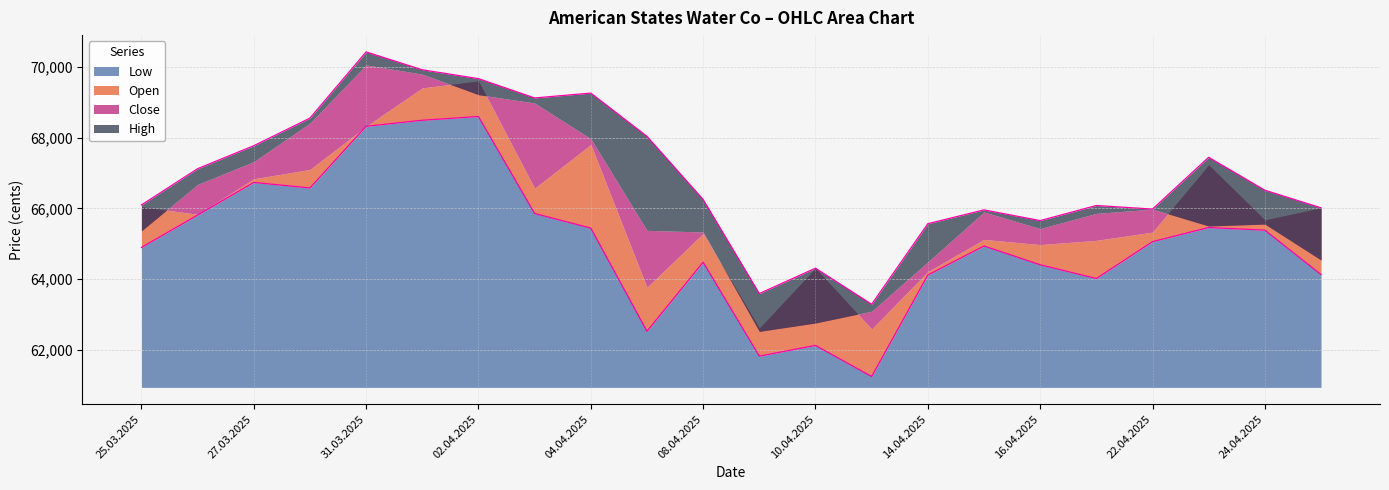

At which label does High first exceed 66513?

26.03.2025